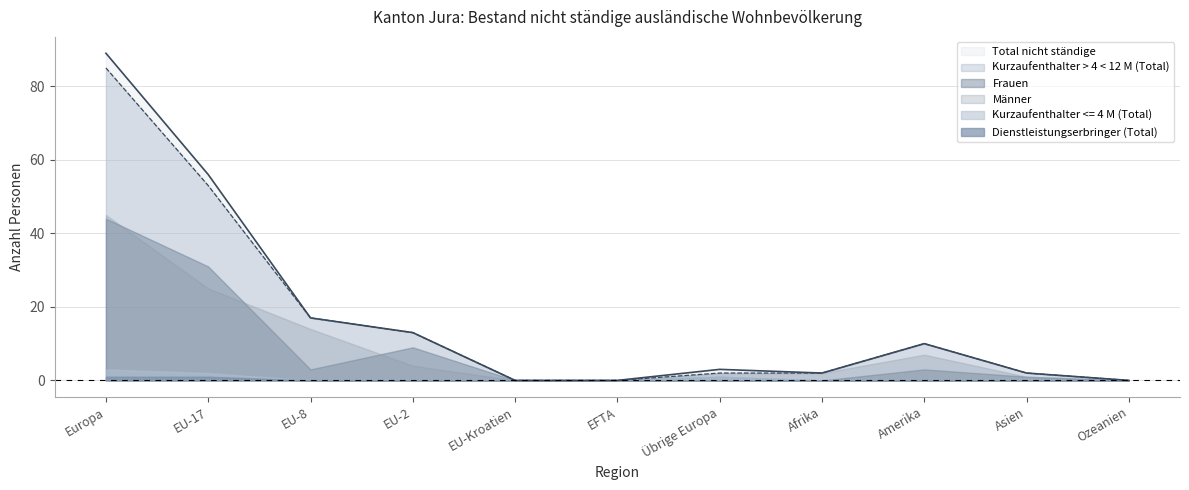

Count the number of data series in this chart.

6